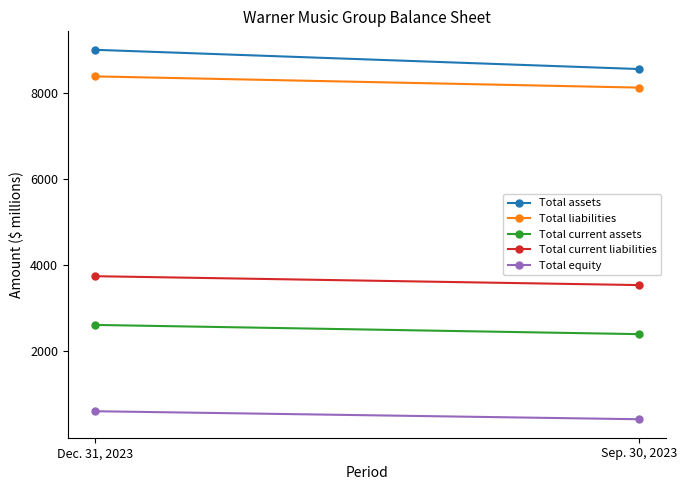

Which series has the largest range (max minus min)?

Total assets